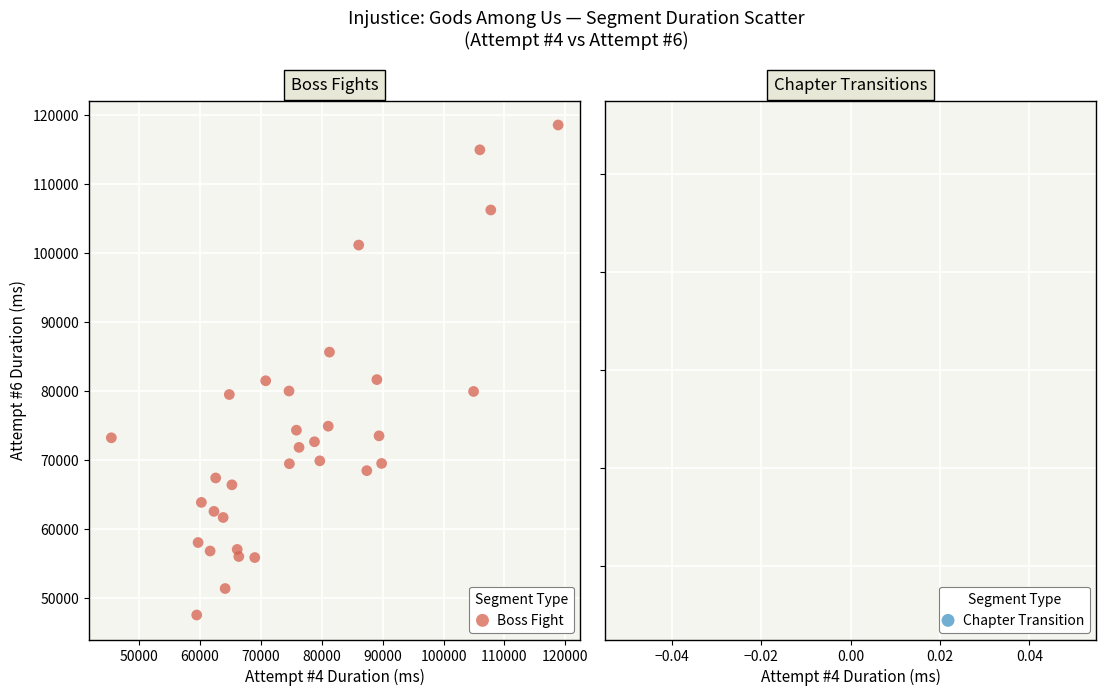

What is the range of Y values (max minus min)?

71071